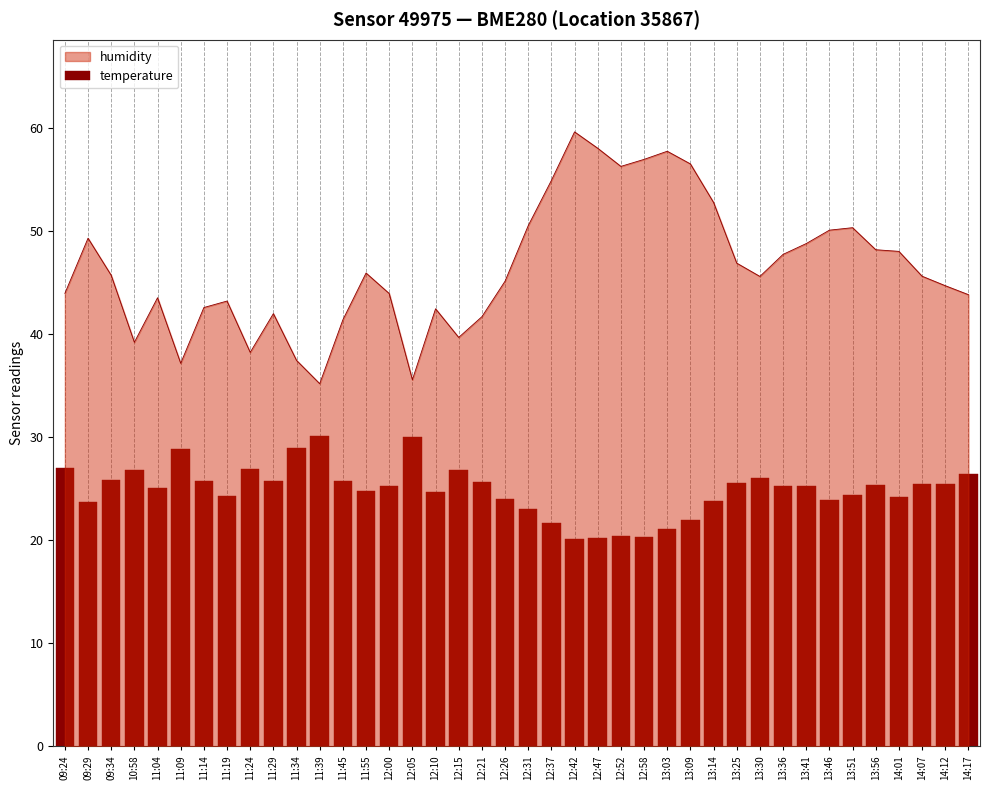

The value at 12:10 is 32.6. True or false?

False